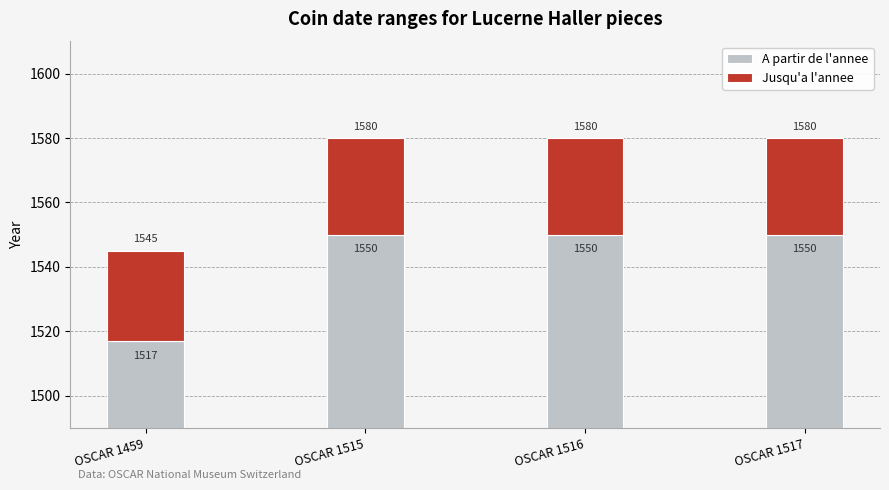

Which series has the largest range (max minus min)?

A partir de l'annee